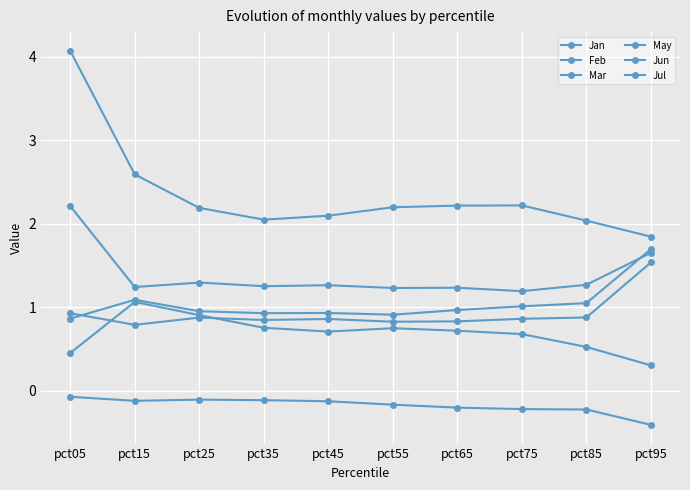

What is the spread (max minus min) of values at pct55?

2.4